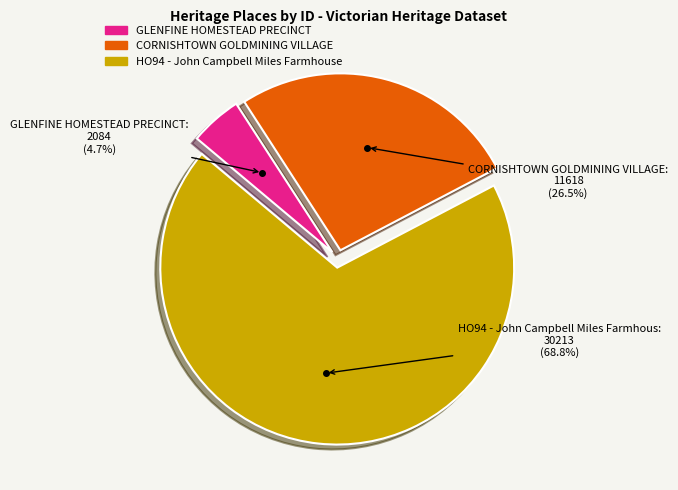

Count the number of slices in the pie.

3